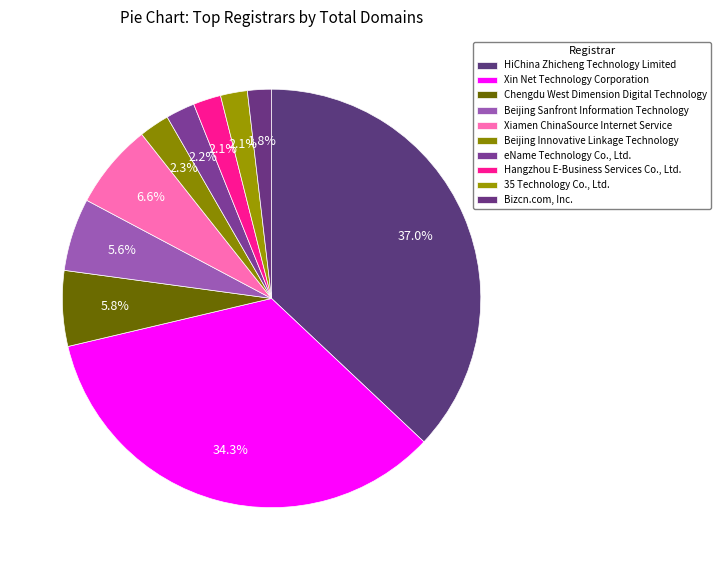

Is the sum of Beijing Innovative Linkage Technology and Hangzhou E-Business Services Co., Ltd. greater than half?

No